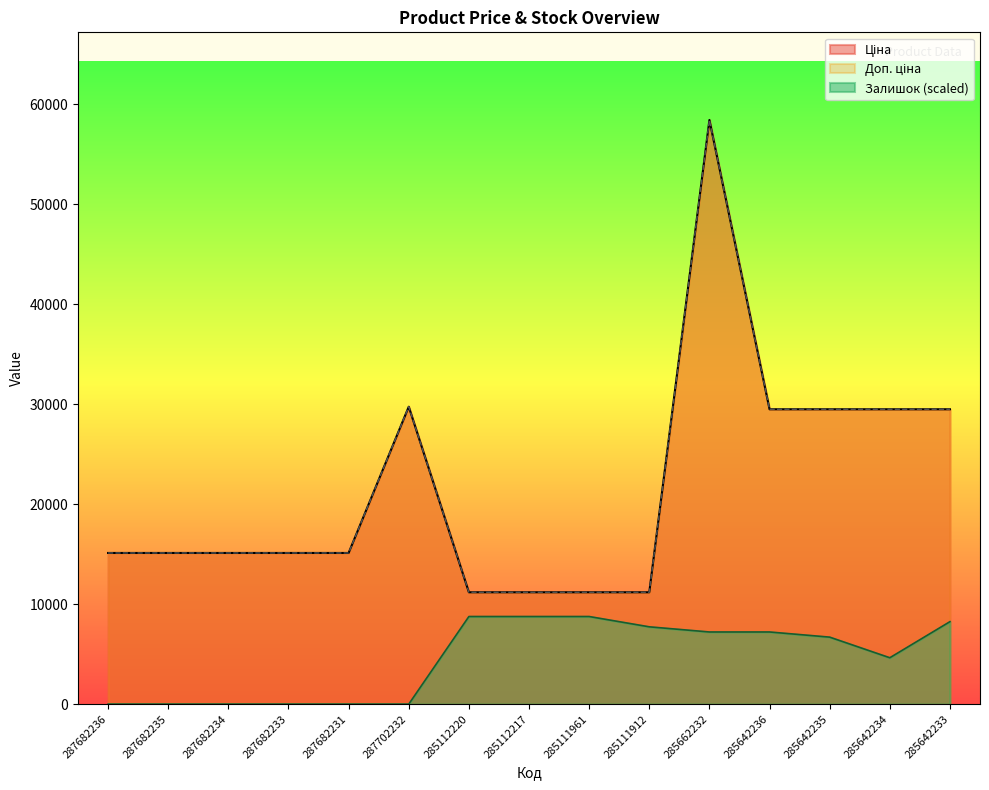

Between 287682231 and 285112220, which is larger?

287682231